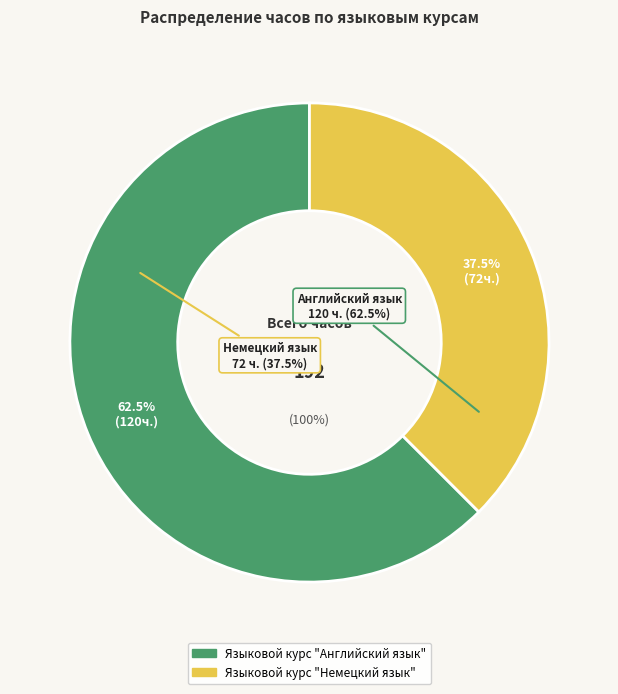

To the nearest percent, what is the difference between the largest and smallest slice percentages?

25%